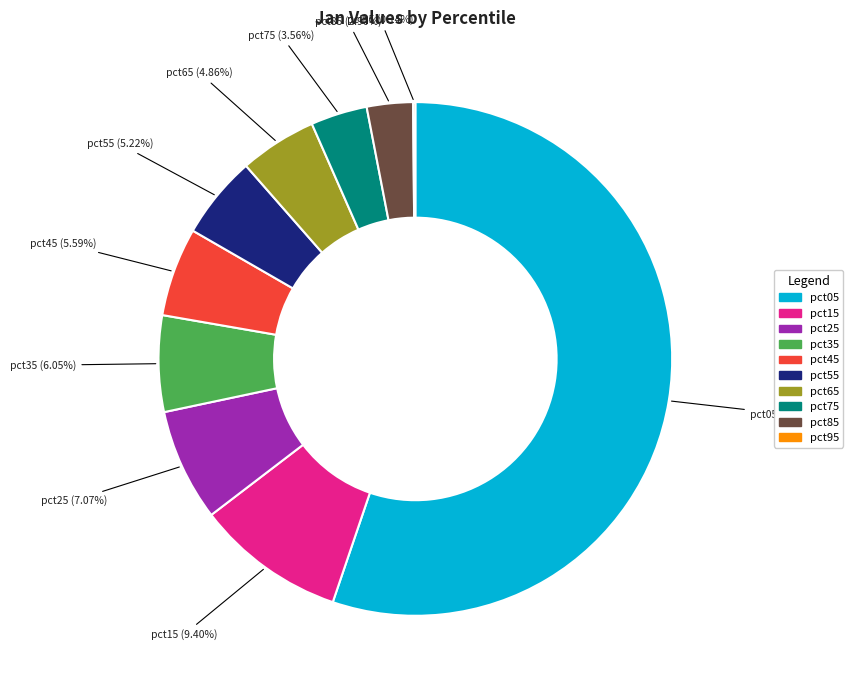

Which slice is the largest?

pct05